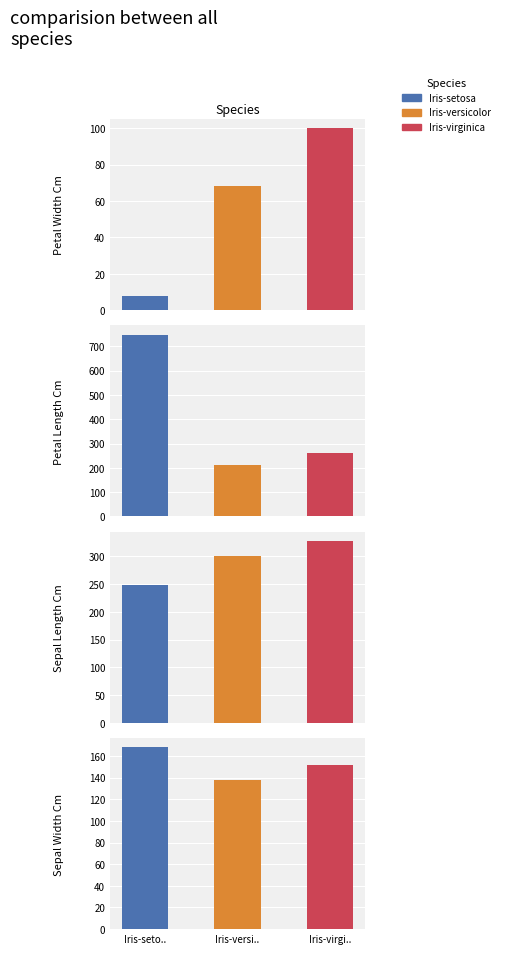

What is the difference between the highest and lowest values at 0?

748